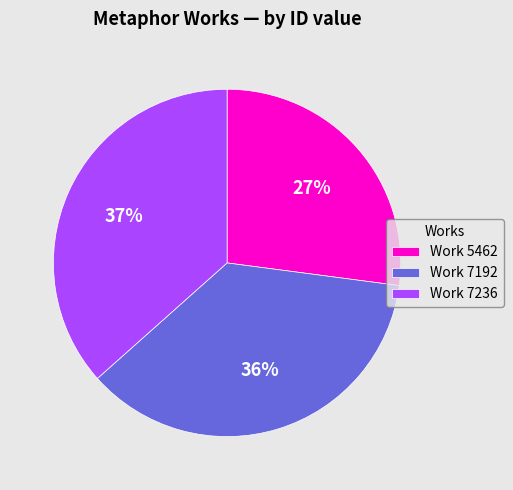

To the nearest percent, what is the average slice percentage?

33%